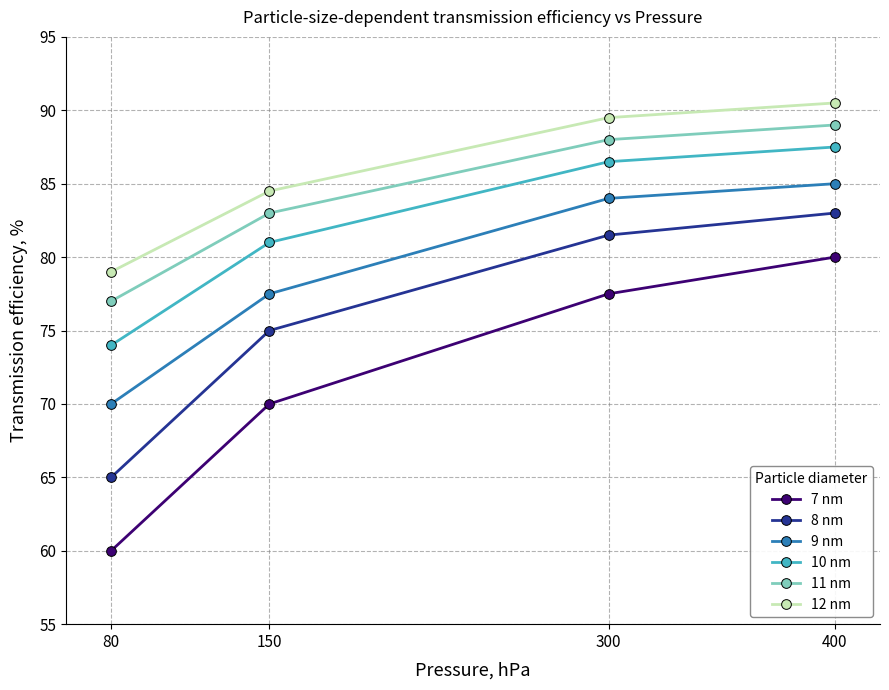

What is the smallest value displayed?

60.0